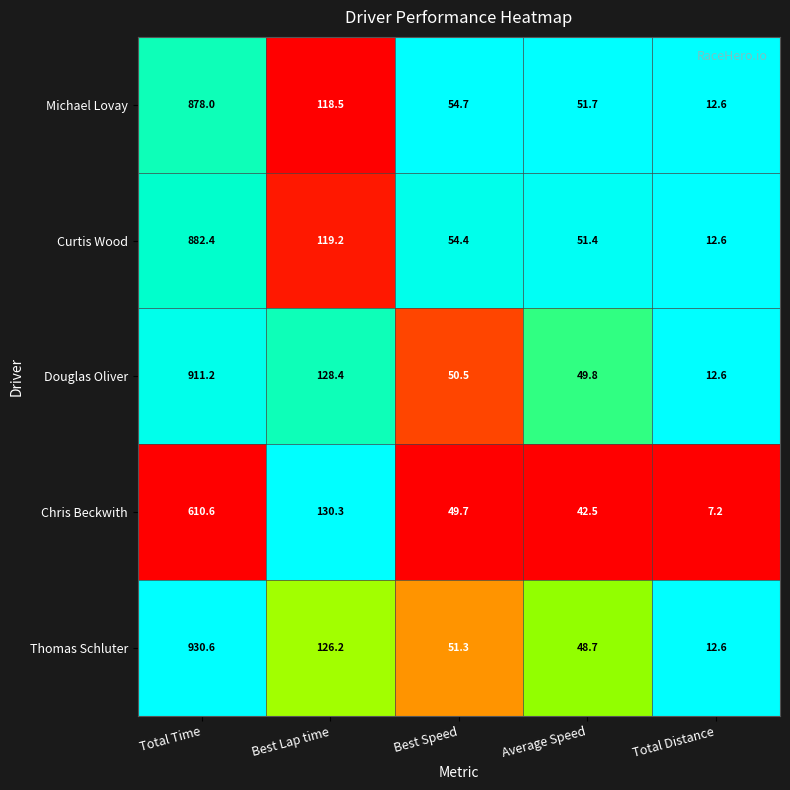

Which series has the largest total across all categories?

Thomas Schluter